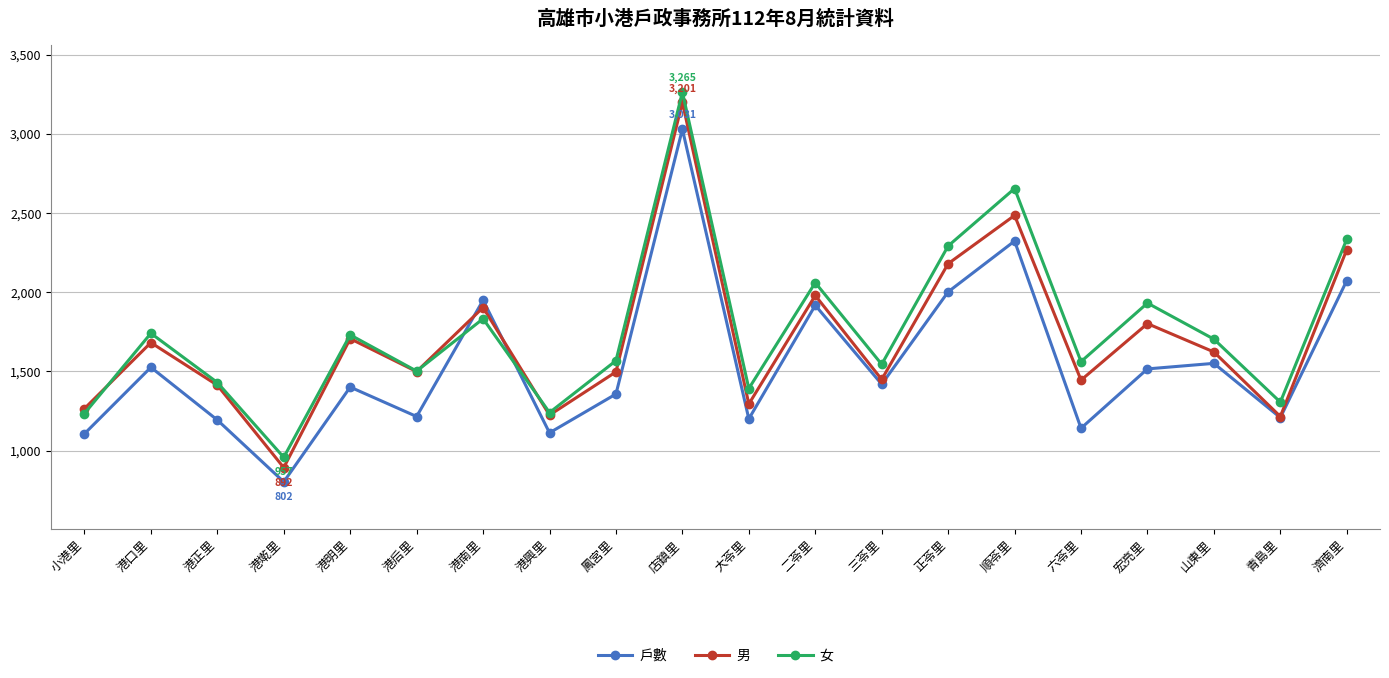

What is the label of the 18th point from the right?

港正里